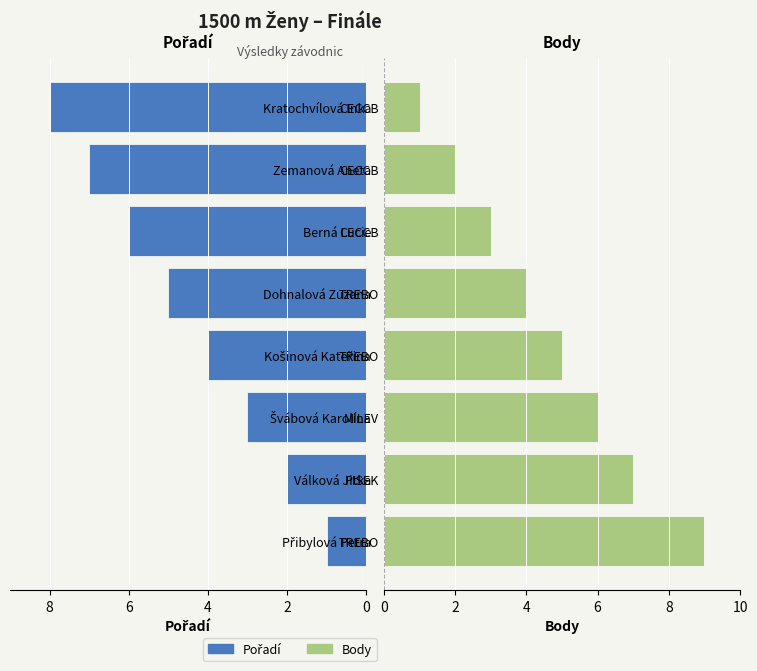

What is the spread (max minus min) of values at 2?

5